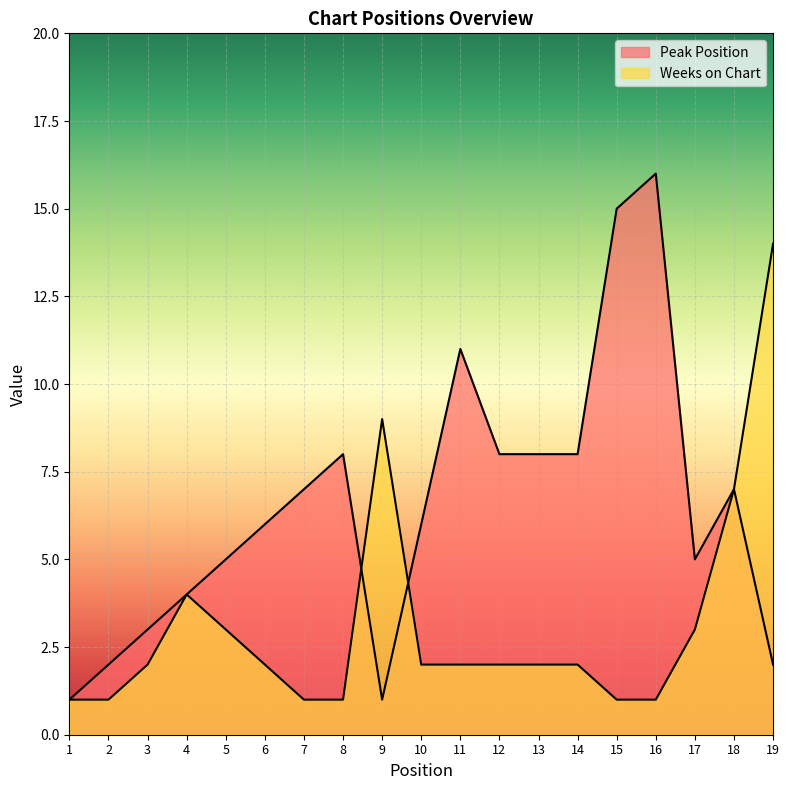

True or false: Peak Position has a value of 25 at 15.

False